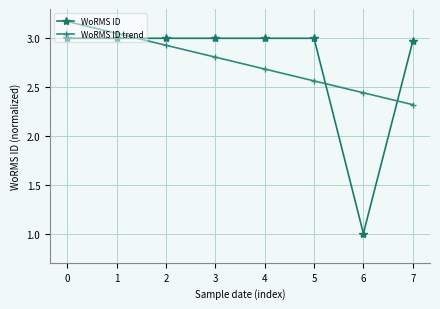

True or false: WoRMS ID trend has more than 1 points higher than both neighbors.

False